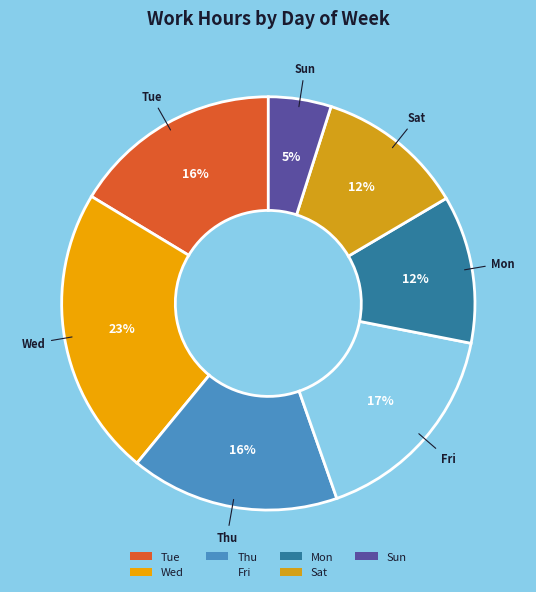

What is the ratio of the value at Mon to the value at Wed?

0.5